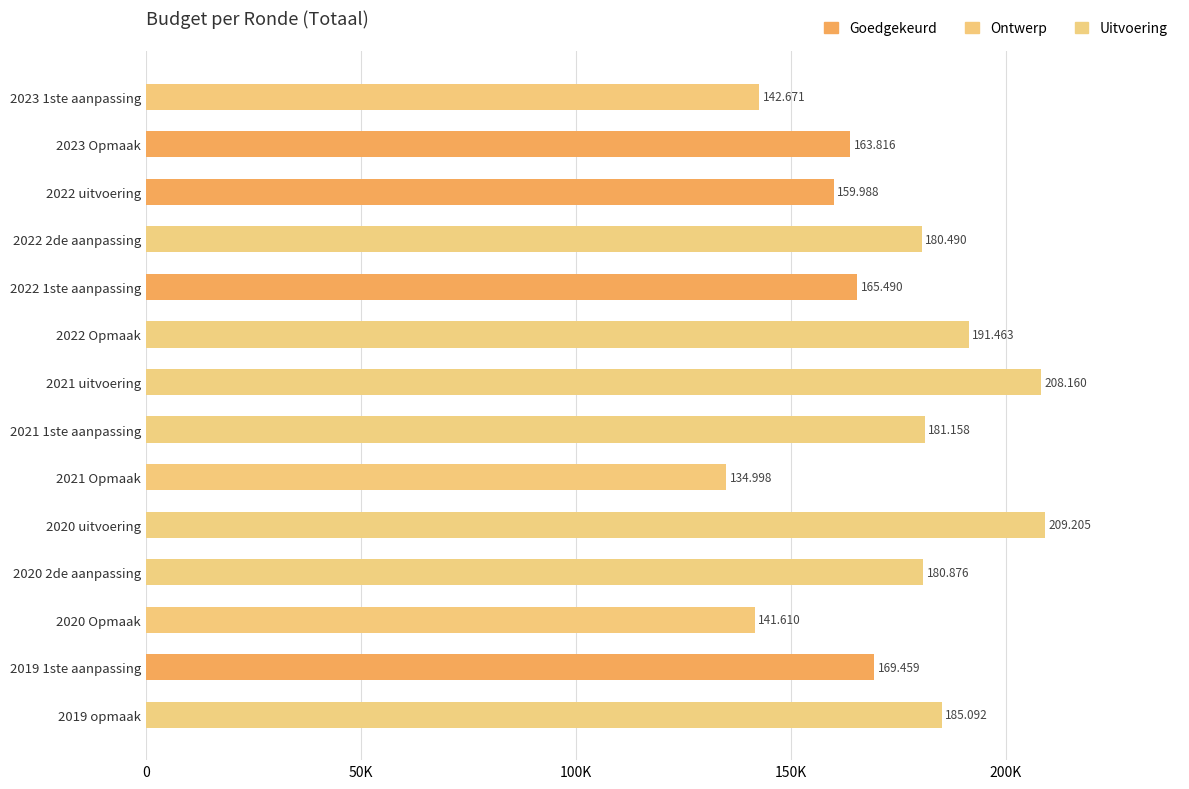

Are the bars horizontal?

Yes